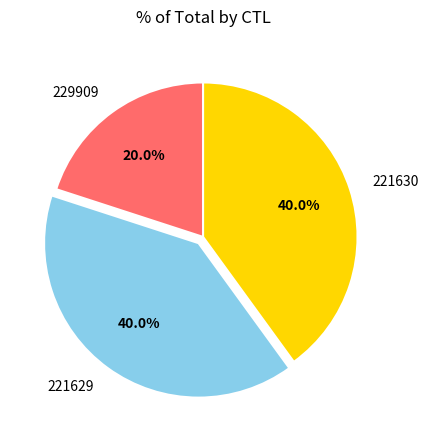

What is the smallest slice in the pie chart?

229909